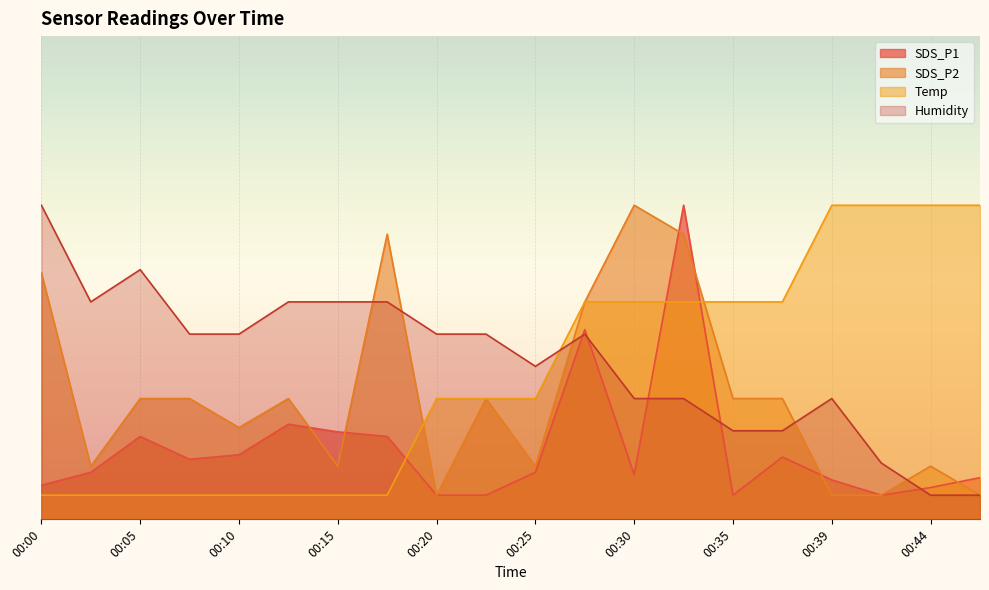

Between 00:05 and 00:30, which is larger?

00:05